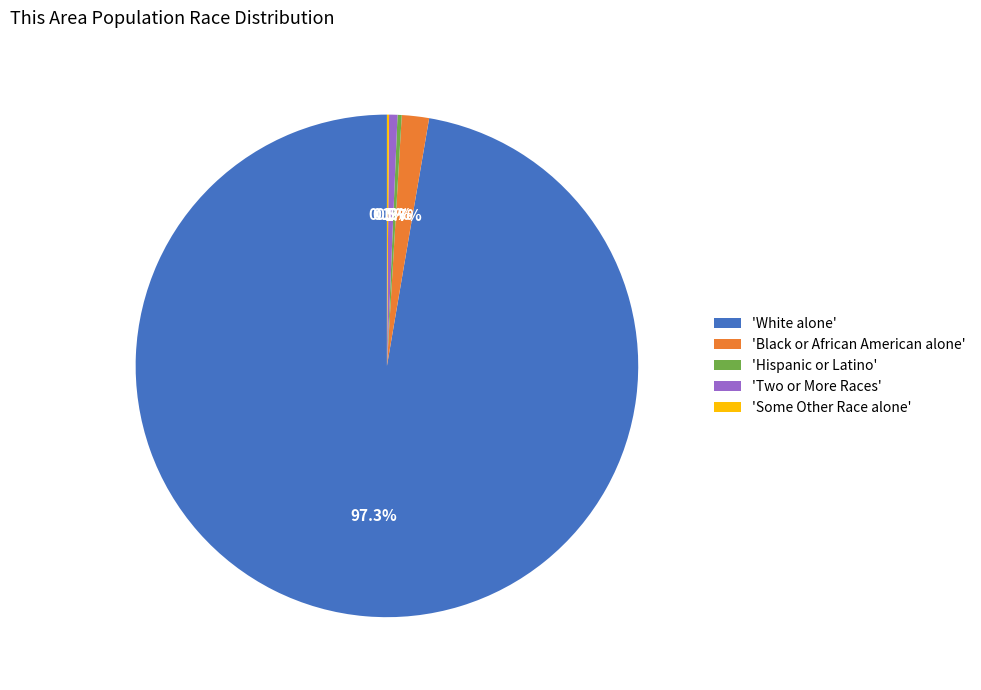

What is the total percentage of 'Black or African American alone' and 'White alone'?

99.1%